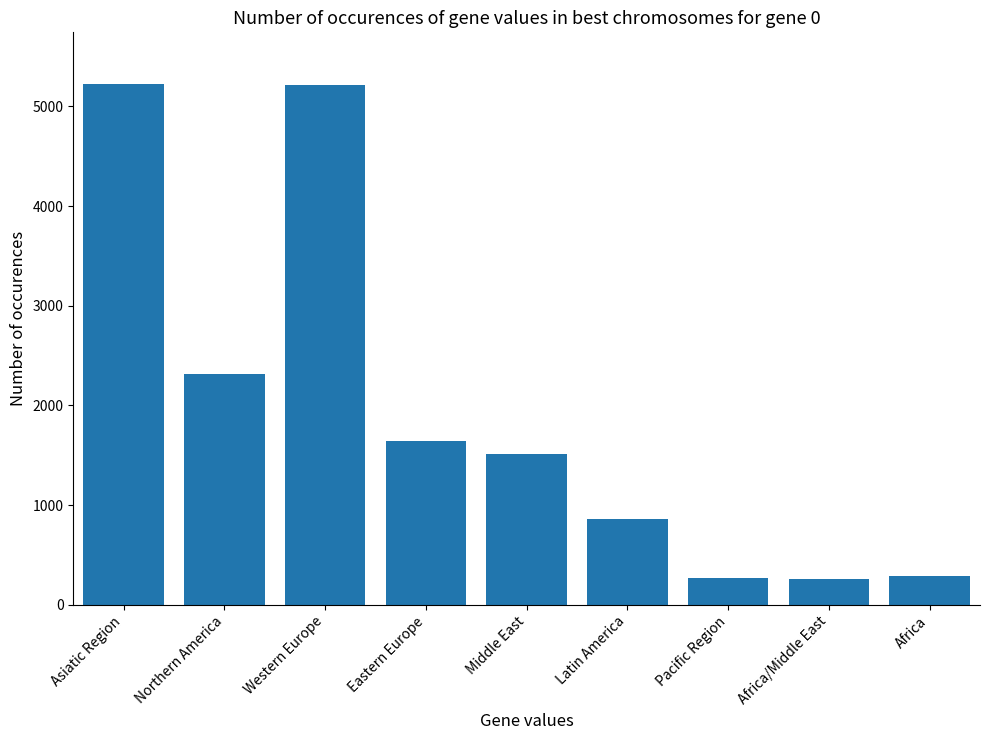

What is the sum of the values at Africa and Northern America?

2606